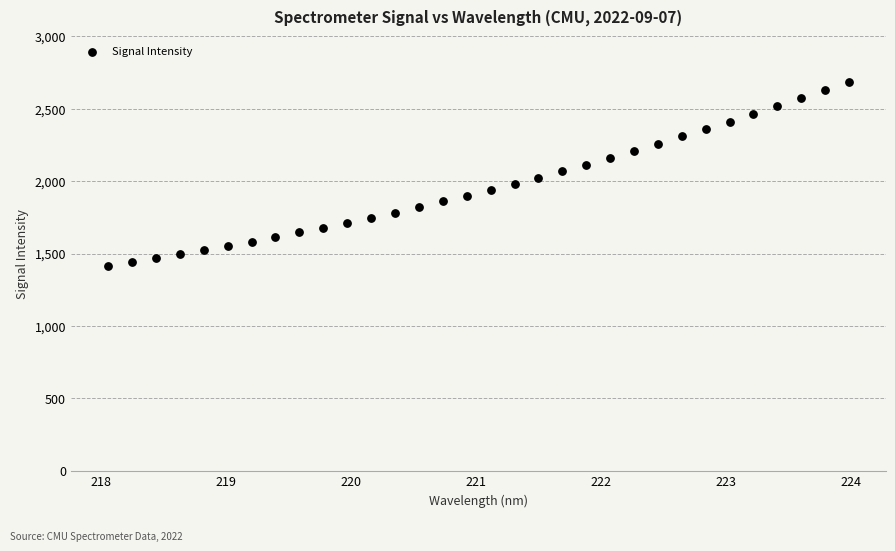

What is the range of X values (max minus min)?

5.9